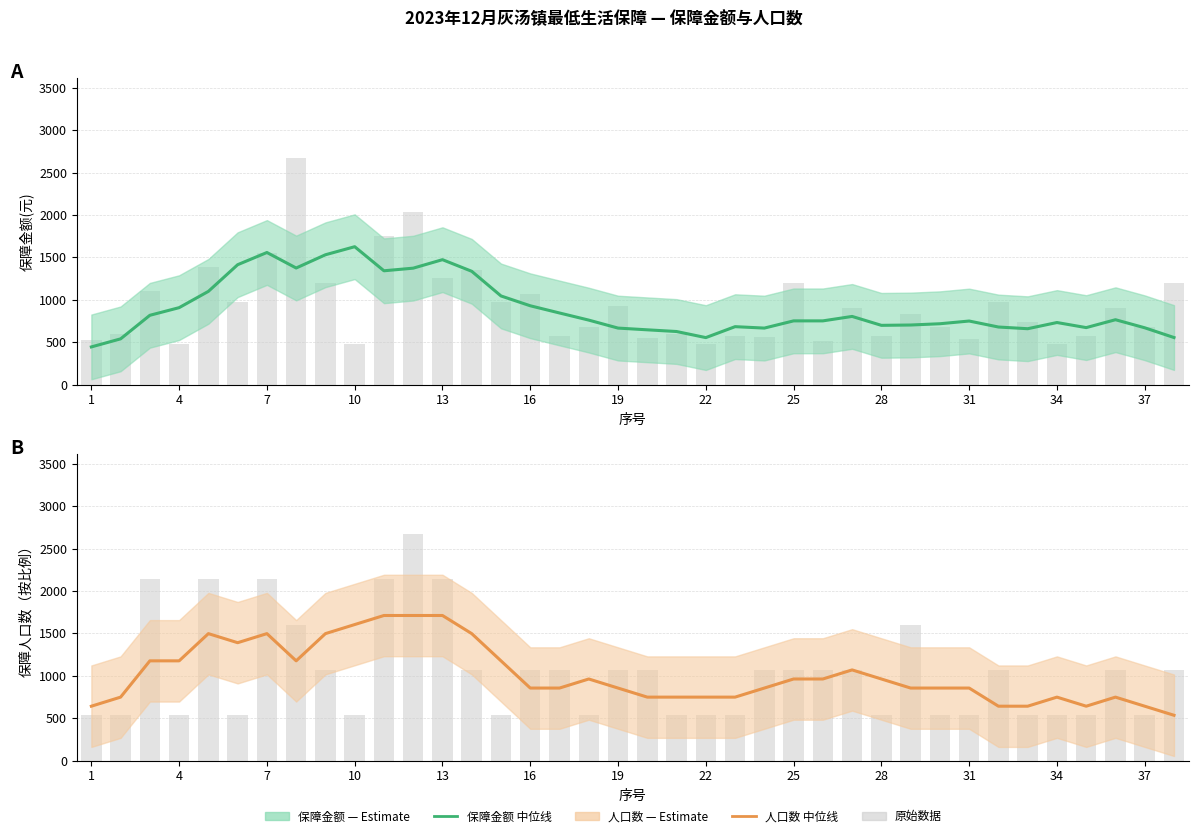

True or false: 保障金额(元) has a value of 295.2 at 28.

False